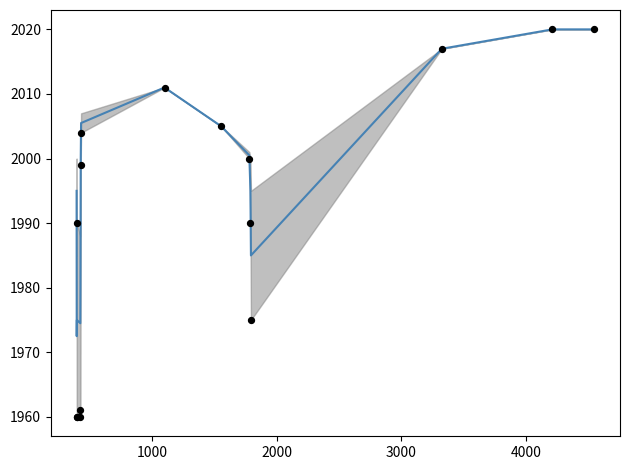

Which series reaches the minimum Y coordinate?

year_start